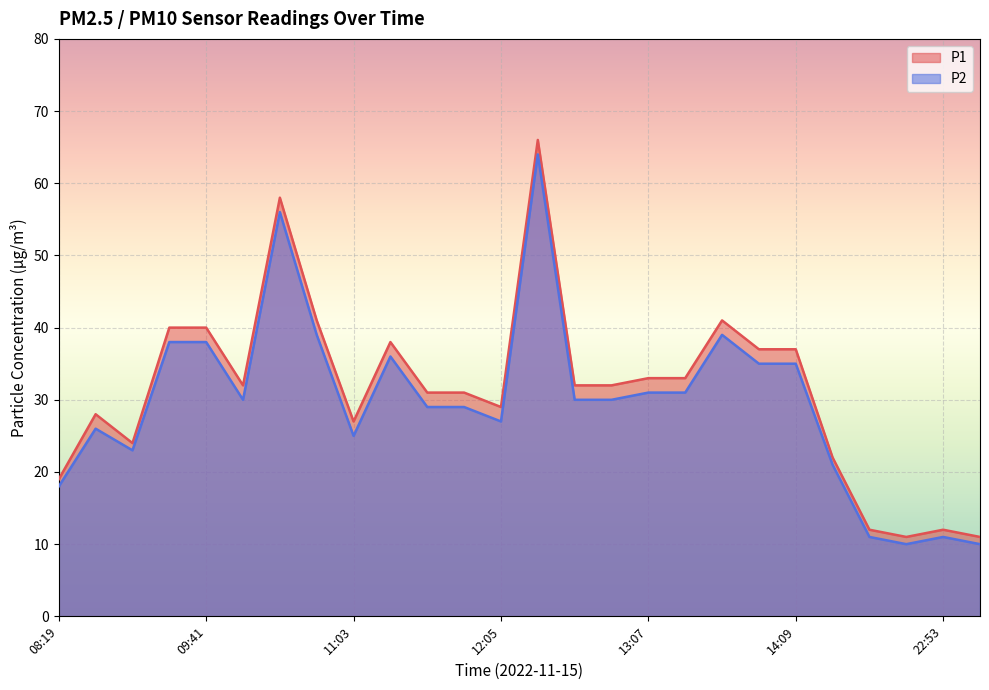

Rank the series by their maximum value, from highest to lowest.

P1, P2